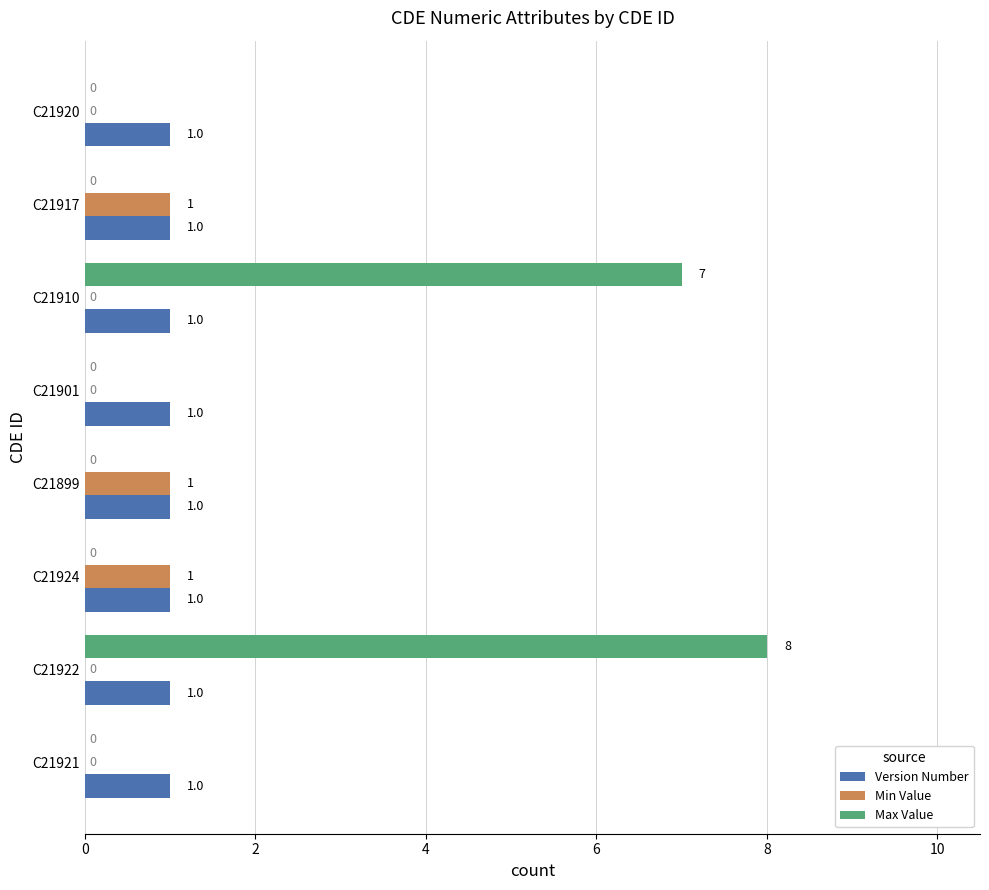

The value of Version Number at C21910 is 2. True or false?

False